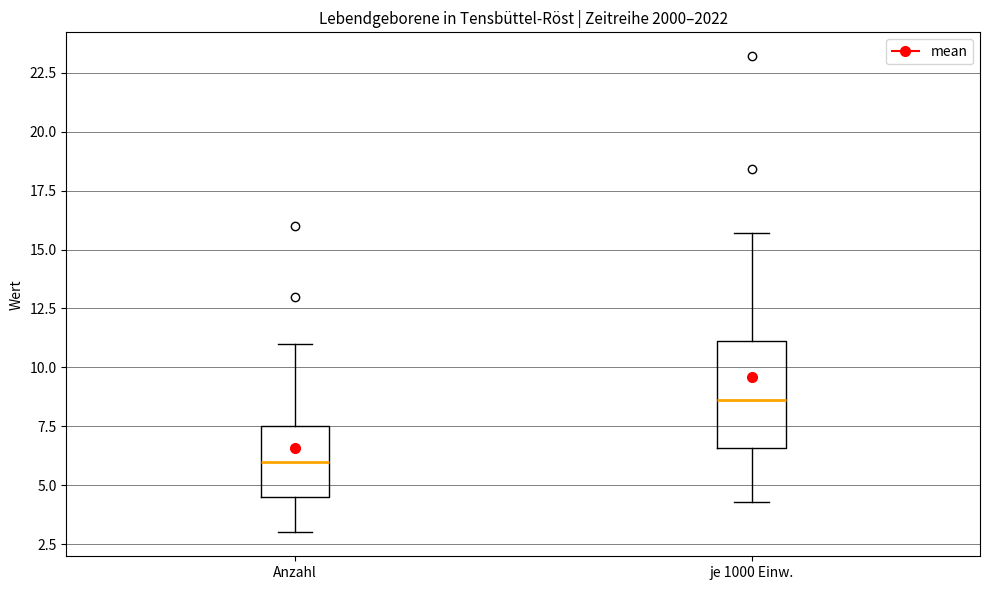

Comparing the boxes themselves (not the whiskers), which one is the tallest?

je 1000 Einw.